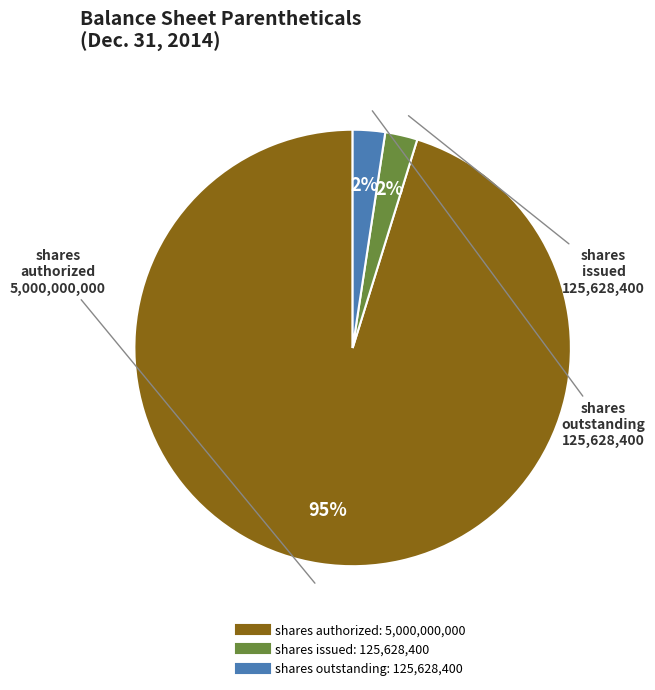

To the nearest percent, what is the average slice percentage?

33%